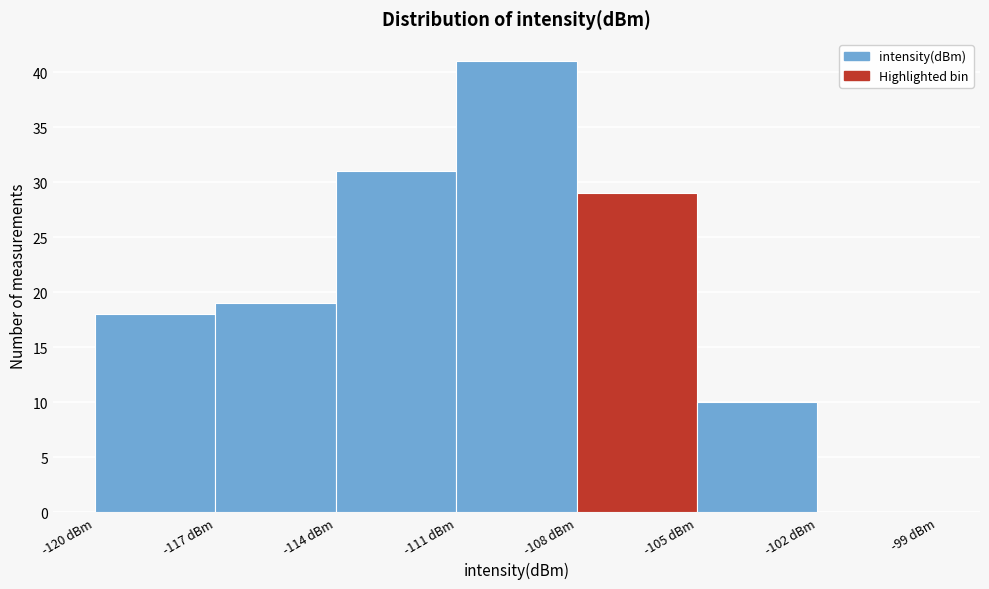

How tall is the bar that spans -114 to -111 on the x-axis? The values are not printed on the chart, so give them approximately, as read against the axis.

31